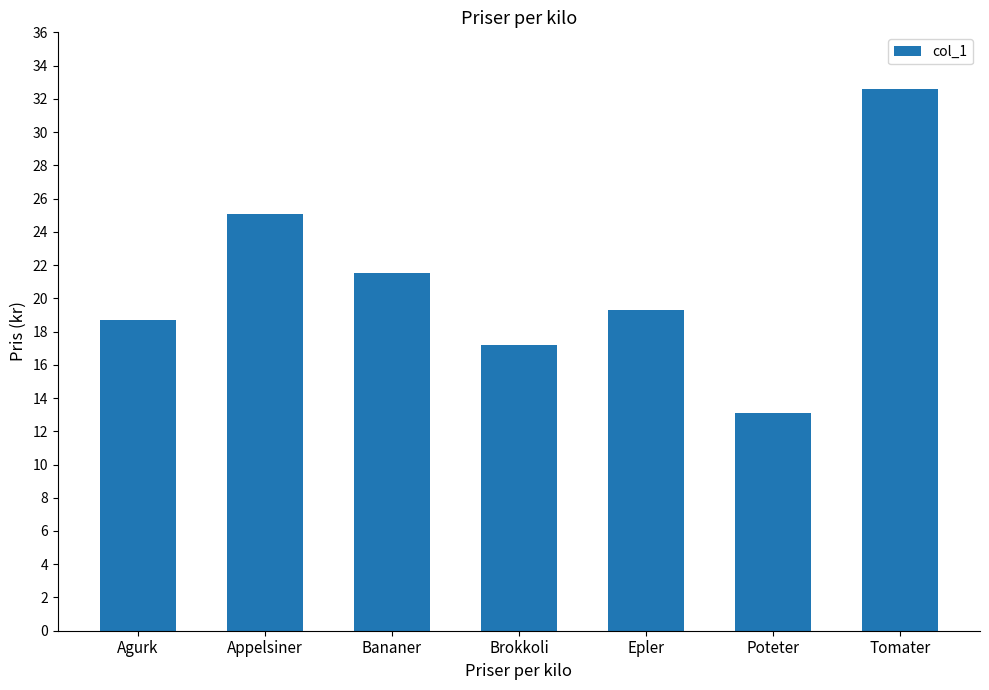

Reading right to left, what are all the values shown in this chart?

32.6	13.1	19.3	17.2	21.5	25.1	18.7